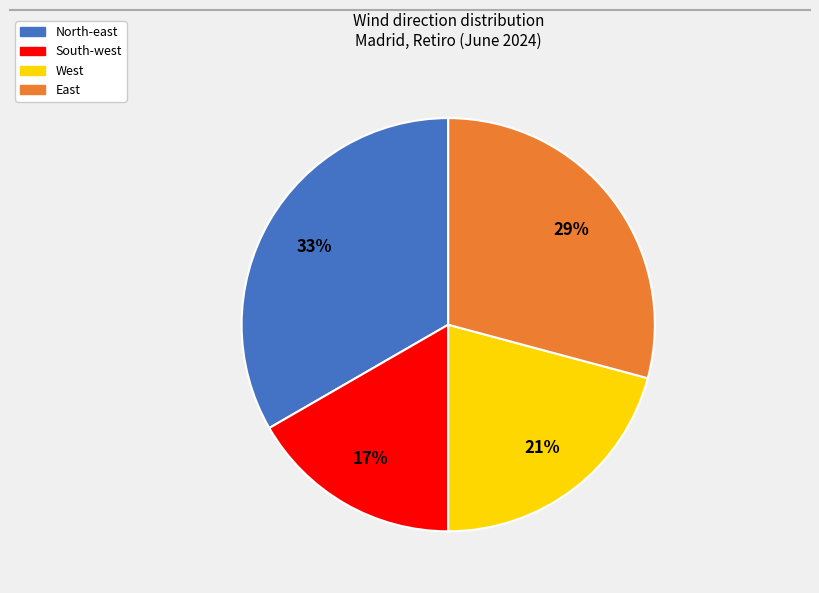

Is the sum of North-east and West greater than half?

Yes